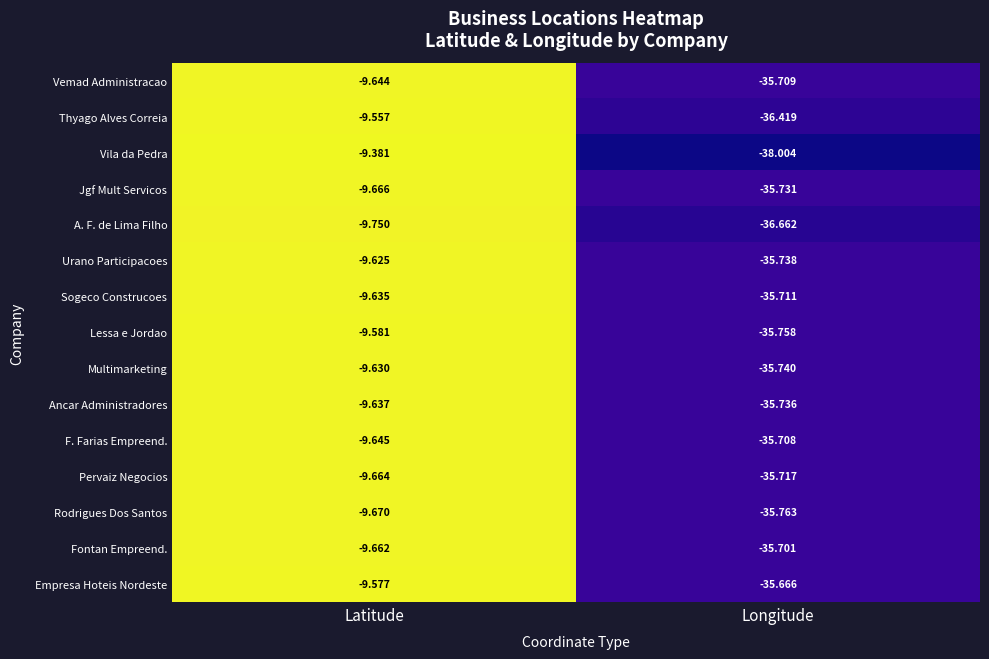

At which category is the sum across all series the highest?

Latitude